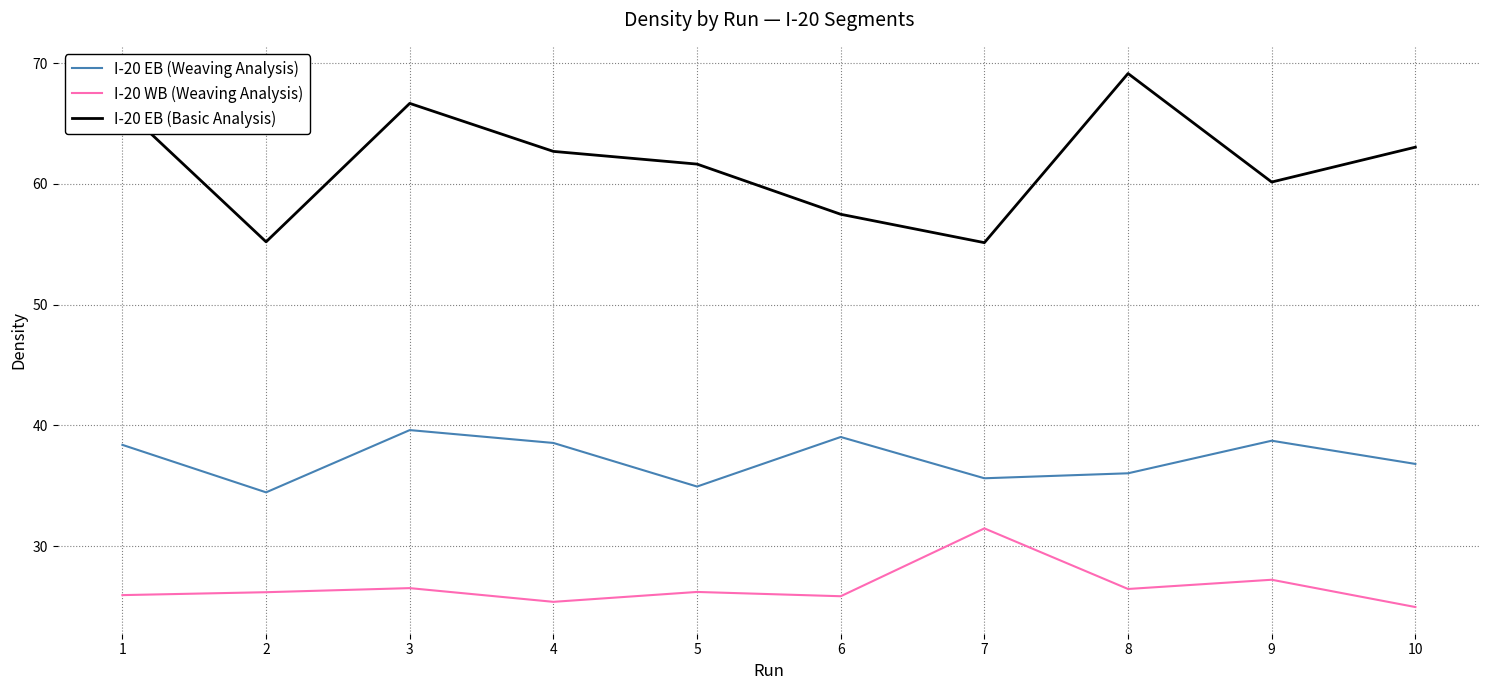

The value of I-20 WB (Weaving Analysis) at 6 is 25.9. True or false?

True